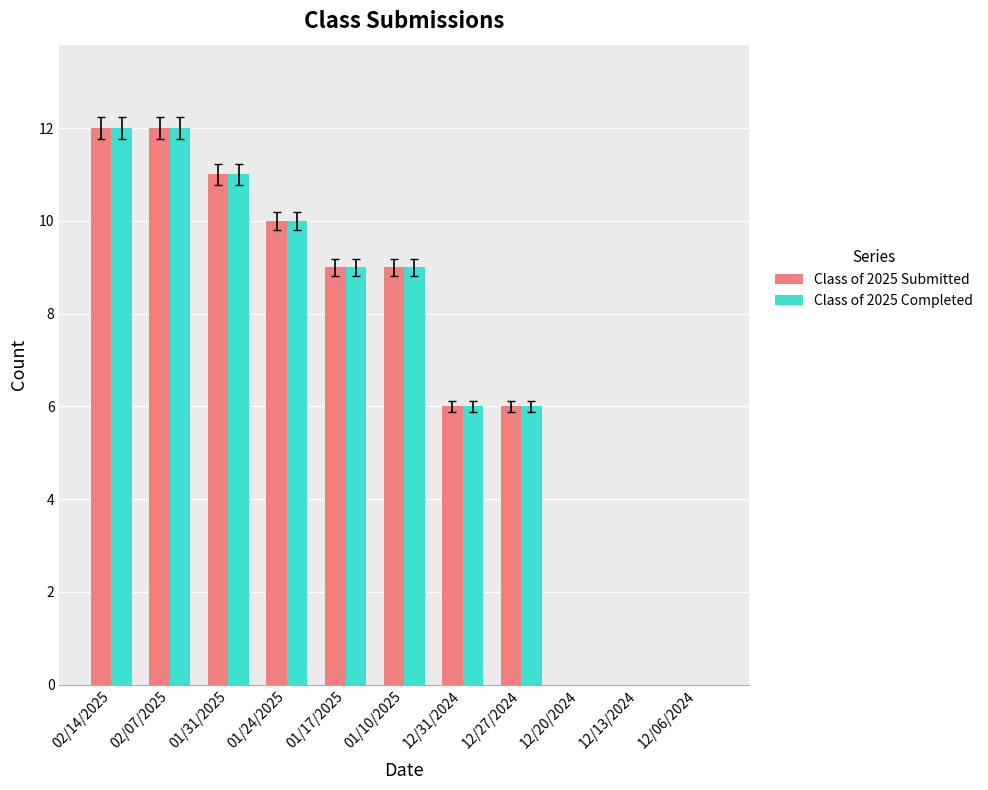

What is the maximum value shown in the chart?

12